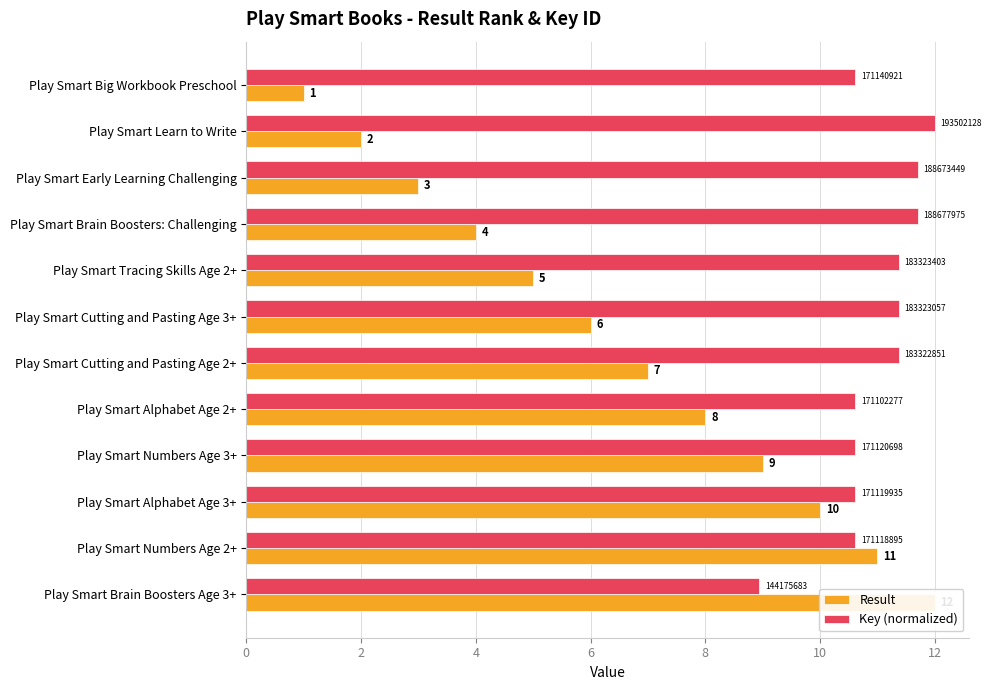

What is the difference between the second highest and minimum values in the Result series?

10.0